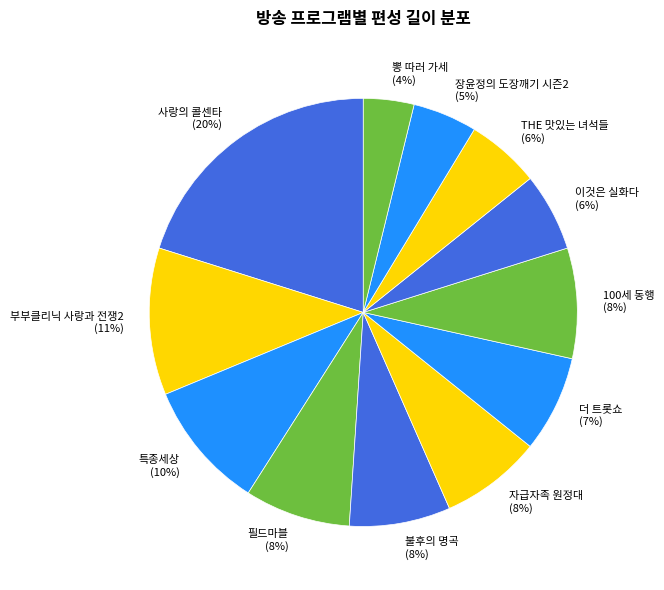

Do THE 맛있는 녀석들 (6%) and 사랑의 콜센타 (20%) together represent more than half of the pie?

No